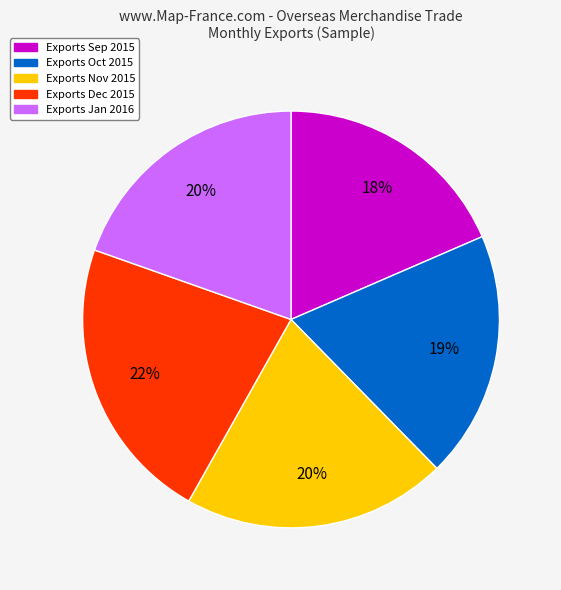

Is there a majority slice in this chart?

No